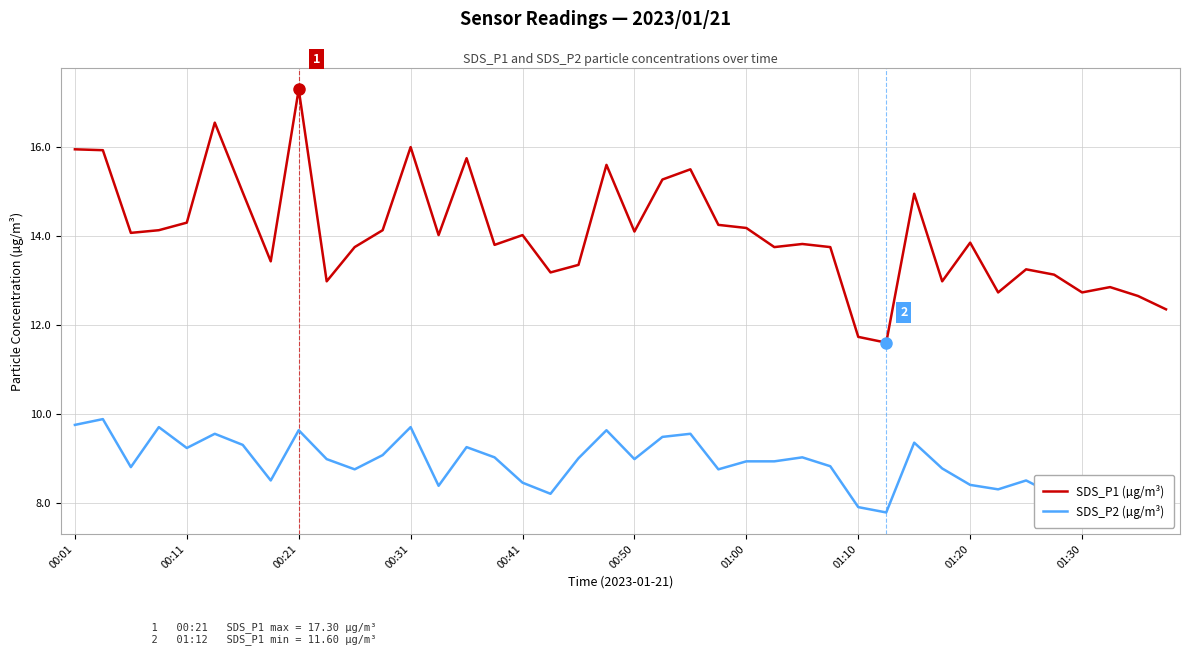

At how many categories does at least one series exceed 8?

40